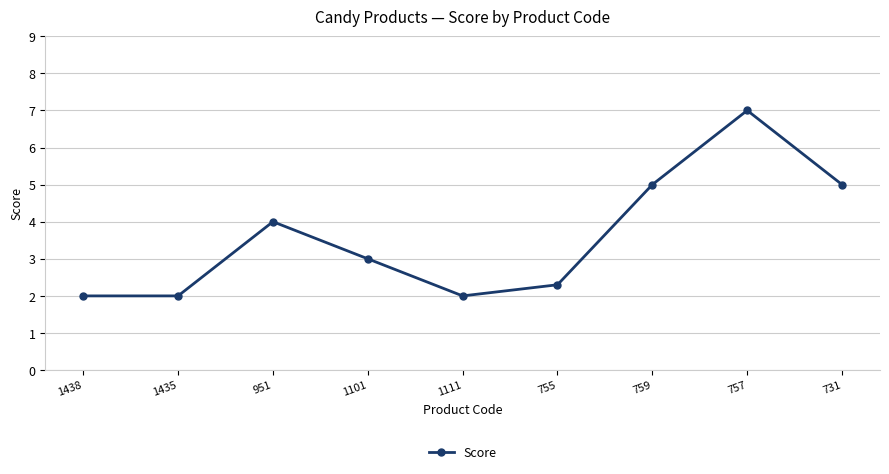

What is the sum of all values?

32.3